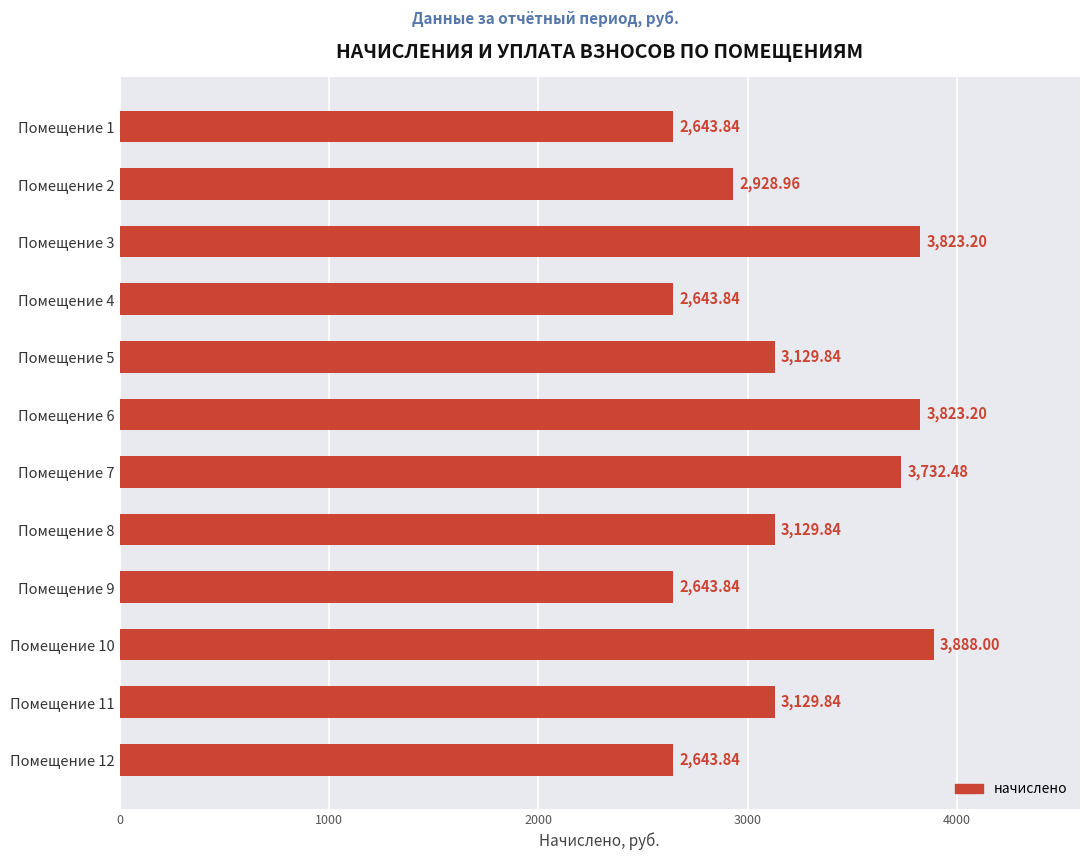

What is the ratio of the value at Помещение 8 to the value at Помещение 11?

1.0